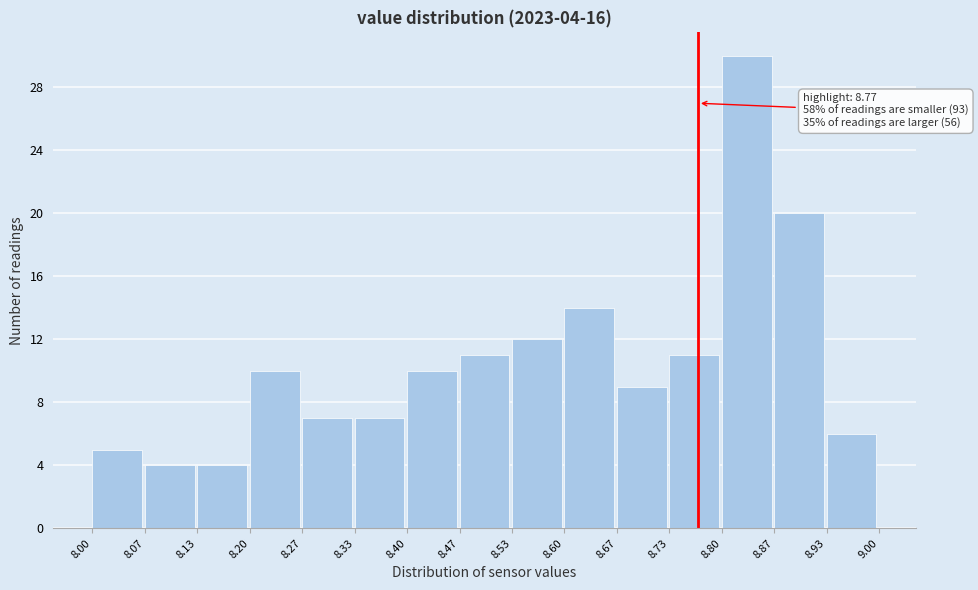

Which range on the x-axis has the tallest bar?

8.80 to 8.87